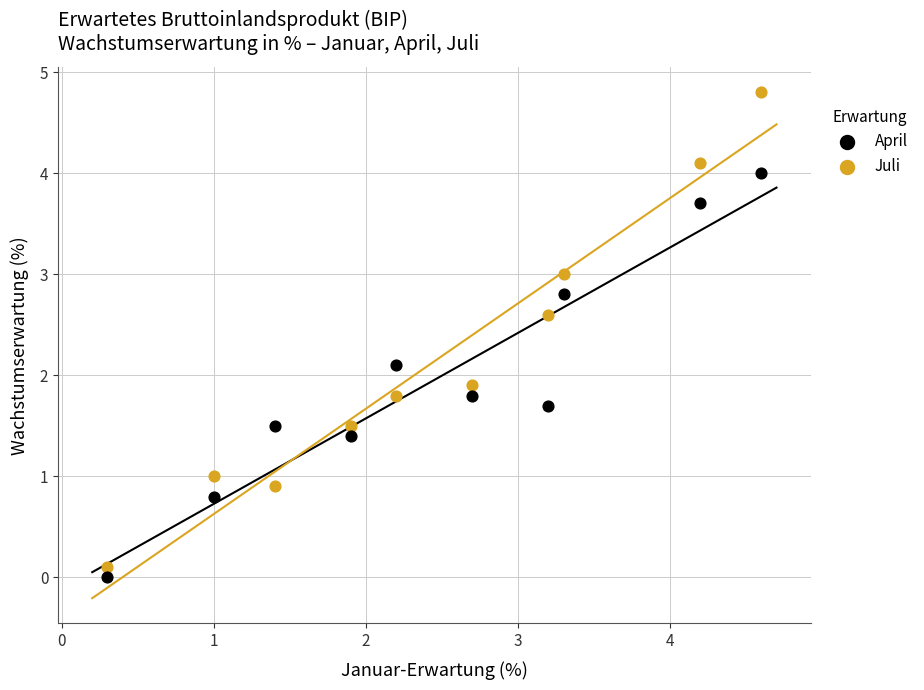

Which series reaches the maximum Y coordinate?

Juli